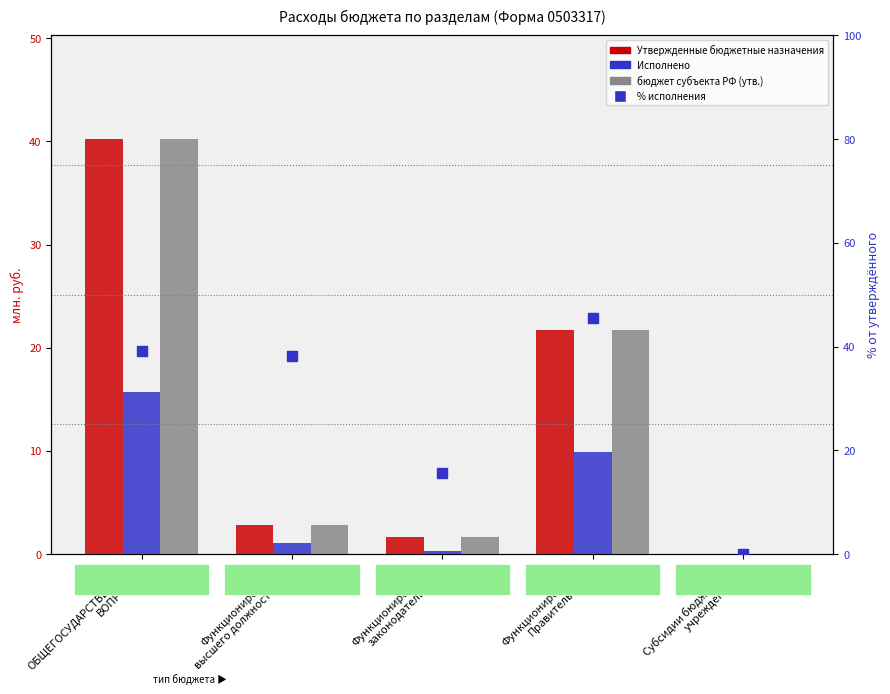

What are all the series names shown in the legend?

Утвержденные бюджетные назначения, Исполнено, бюджет субъекта РФ (утв.), % исполнения